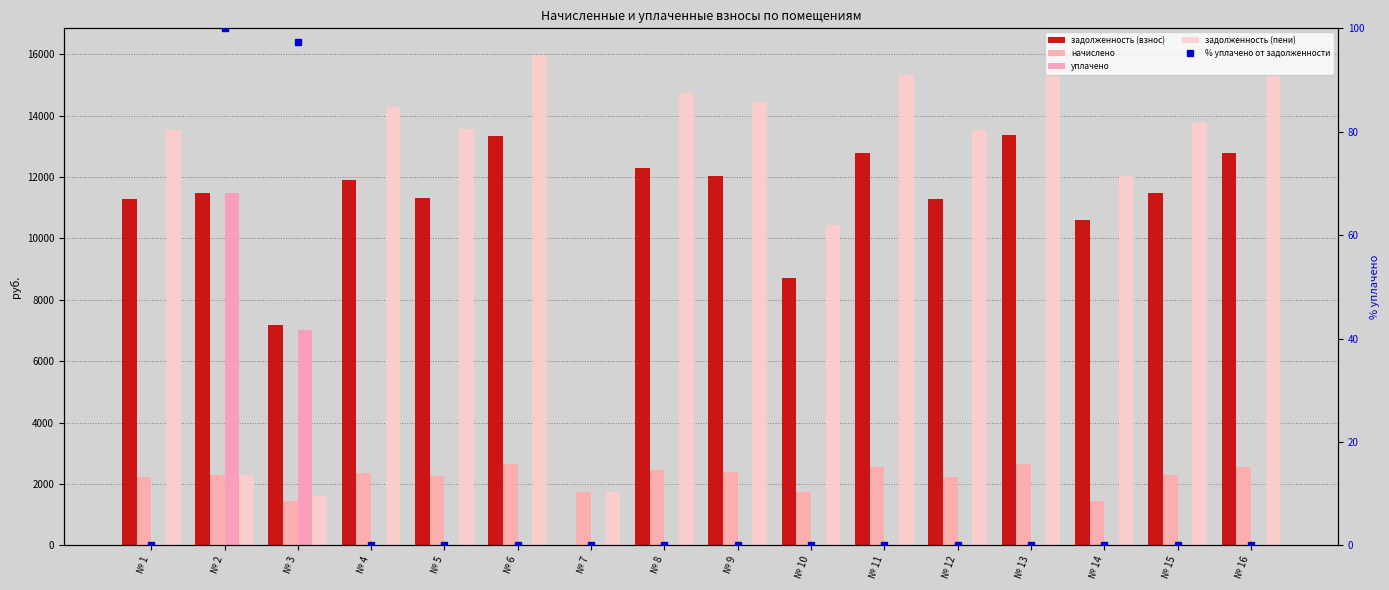

Is the value of уплачено at № 10 greater than the value of начислено at № 7?

No